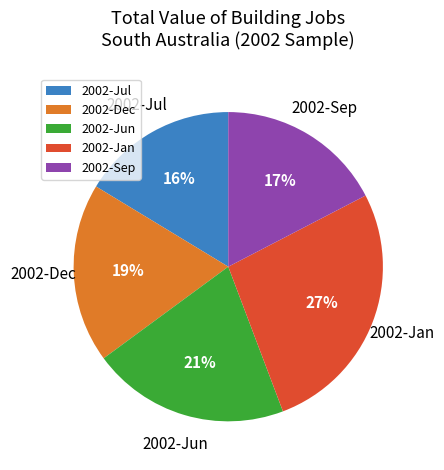

Does any single category account for the majority?

No